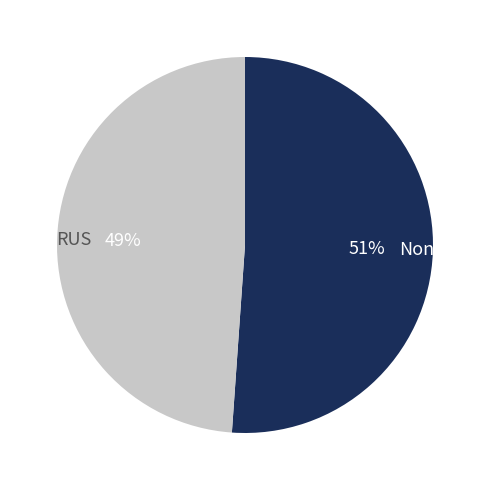

Count the number of slices in the pie.

2